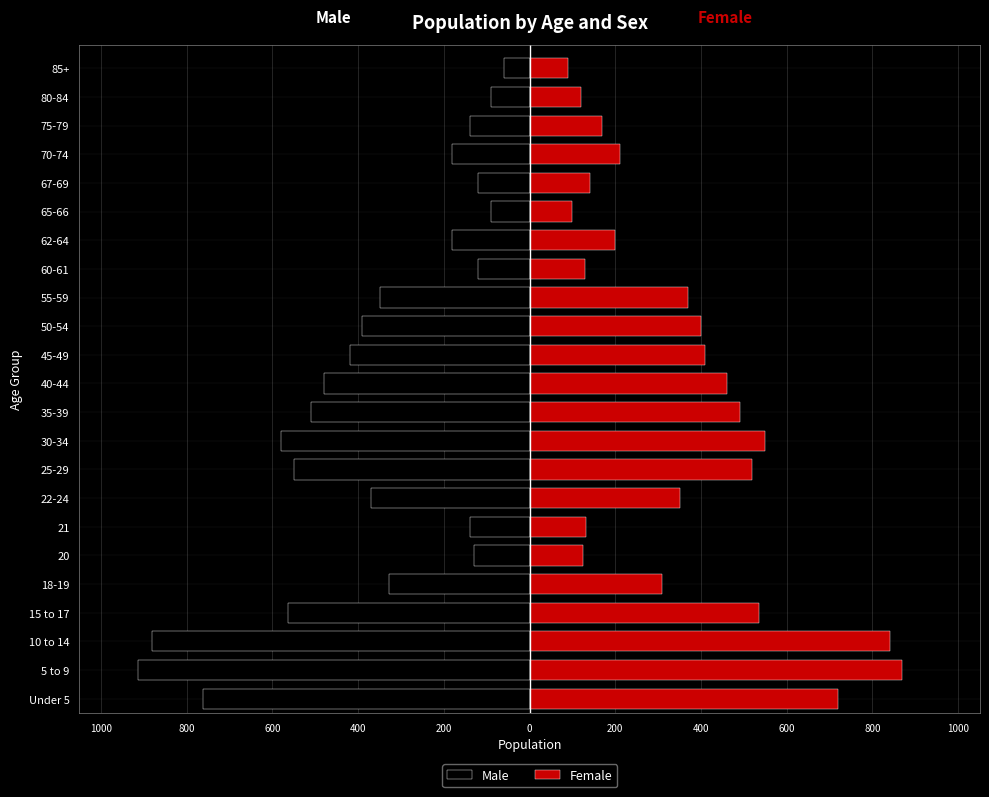

What are all the series names shown in the legend?

Male, Female